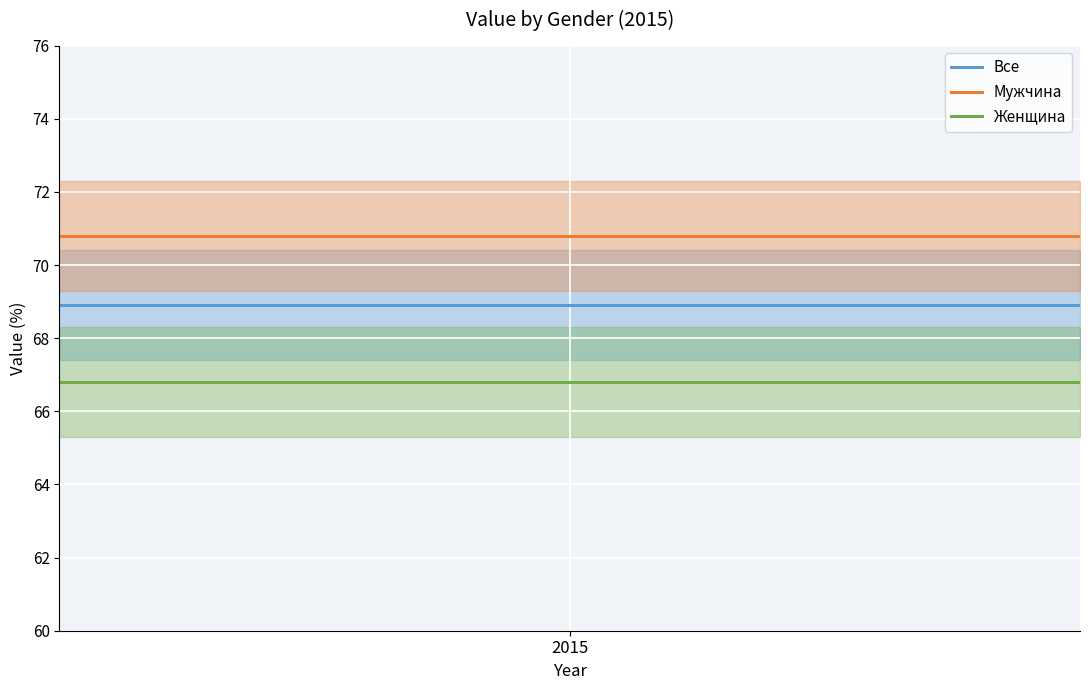

What is the lowest value of the Все series?

68.9